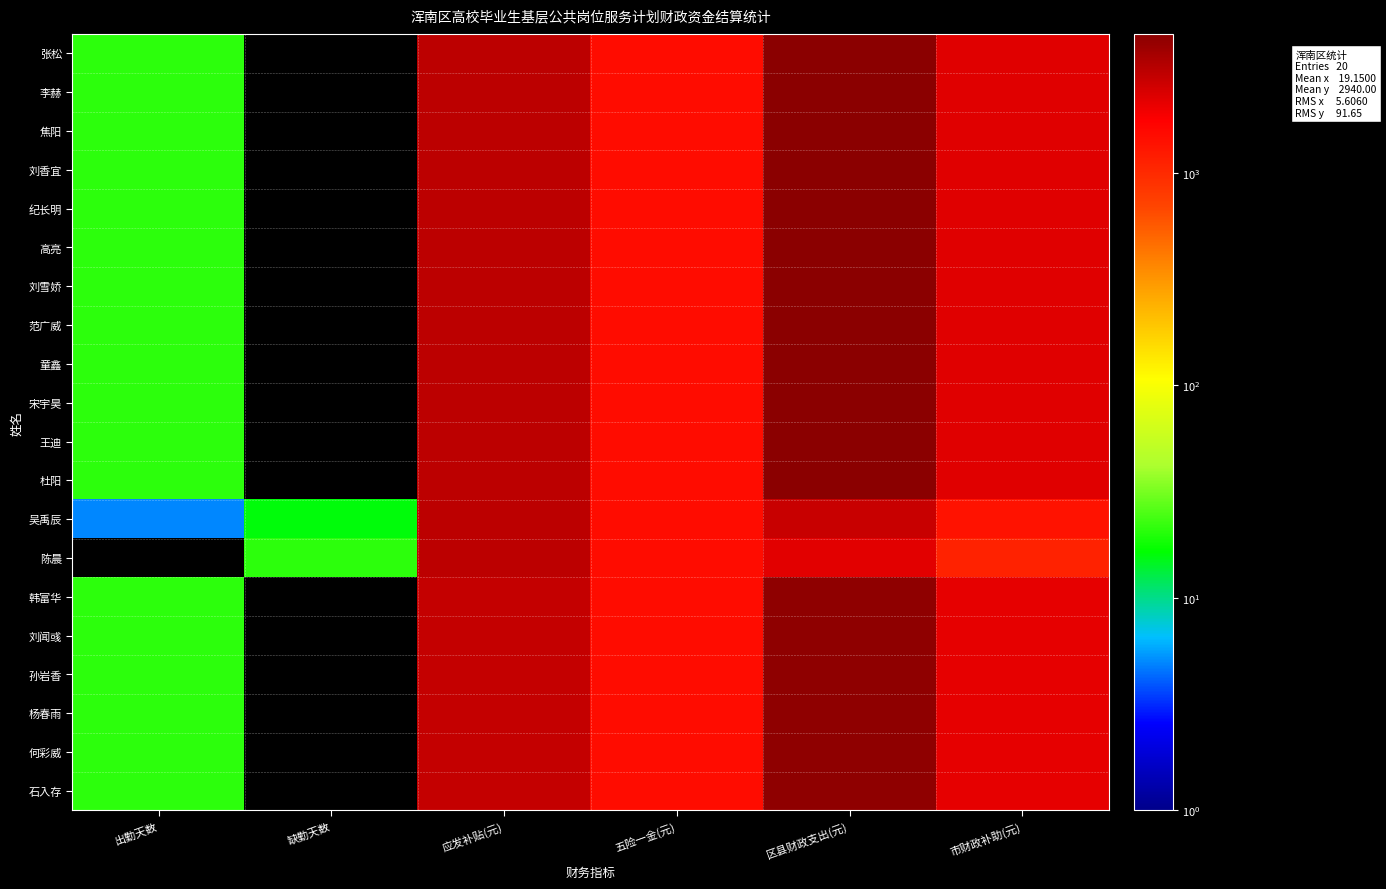

Which series changed the most between 缺勤天数 and 五险一金(元)?

张松